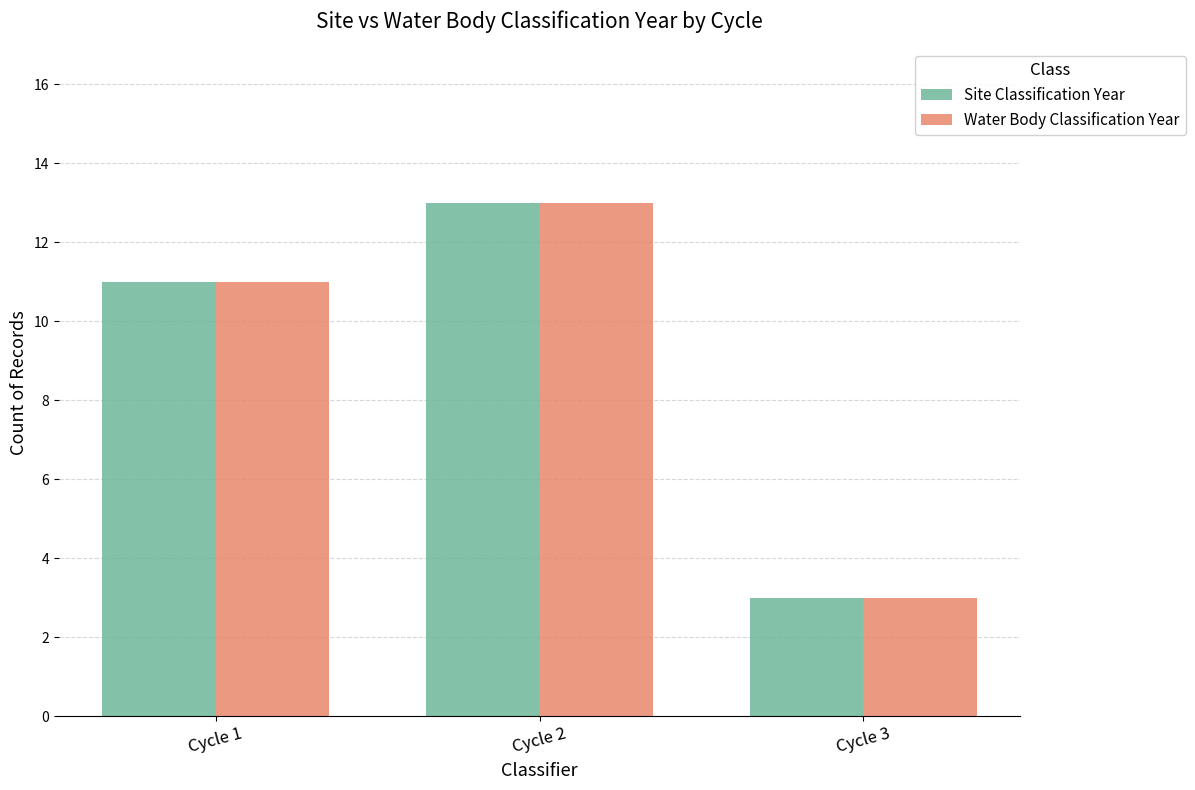

Count the Water Body Classification Year values in the range 3 to 13.

3